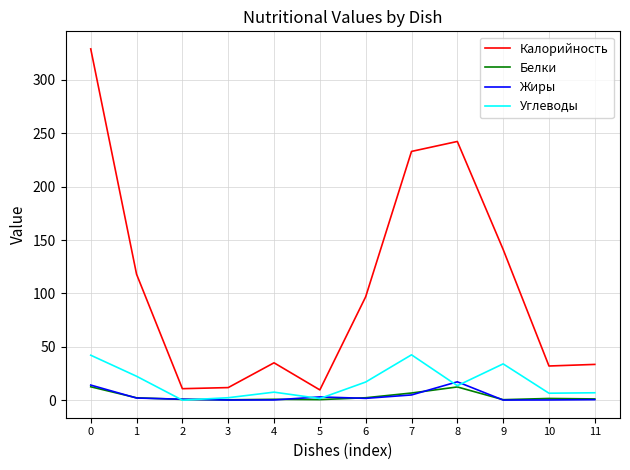

True or false: Углеводы and Калорийность intersect in this chart.

False